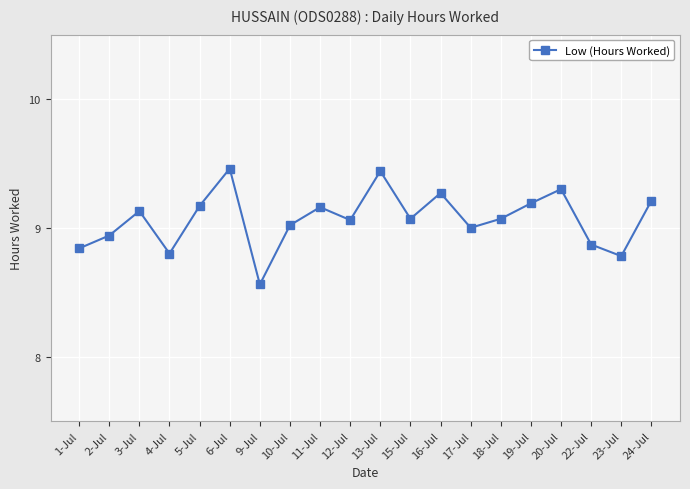

What is the difference between the values at 9-Jul and 23-Jul?

0.2